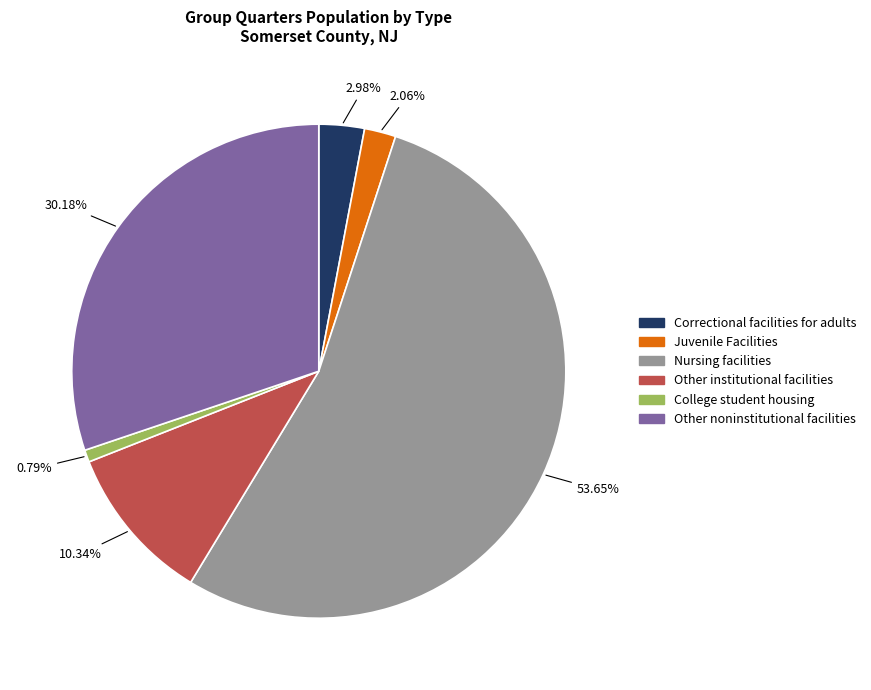

Is there any slice that represents more than half of the pie?

Yes